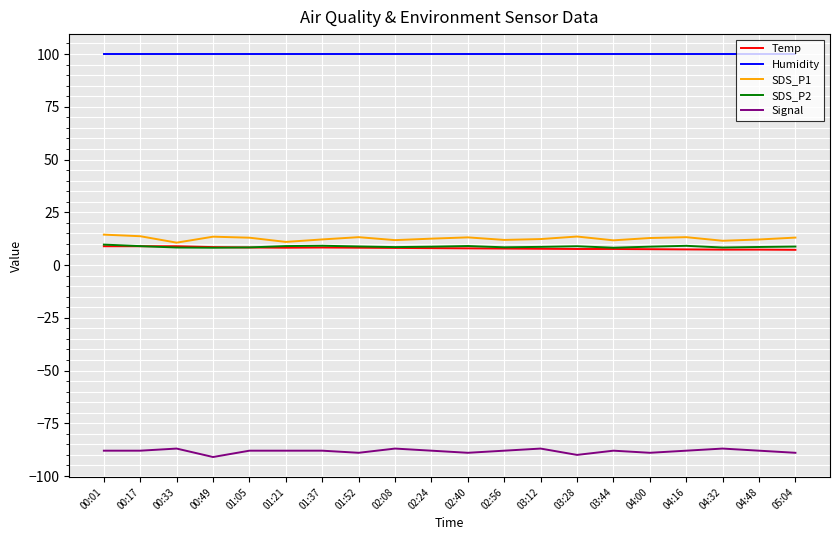

What are all the series names shown in the legend?

Temp, Humidity, SDS_P1, SDS_P2, Signal